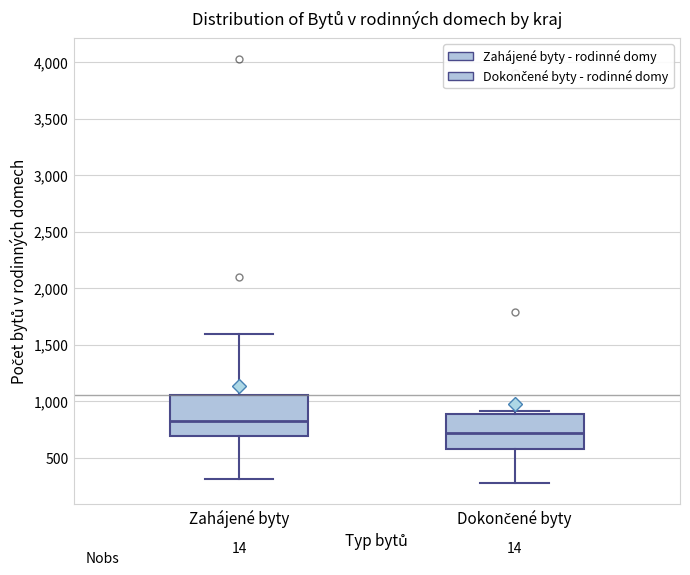

Reading left to right, transcribe this box plot: for each box, give where its median line is, the range the box spans, and where its two whiskers end, as read against the y-axis. The values are not printed on the chart, so give them approximately, as read against the axis.

Zahájené byty: median 800, box 700 to 1050, whiskers 300 to 1600
Dokončené byty: median 700, box 600 to 900, whiskers 250 to 900 (just above the box's upper edge)